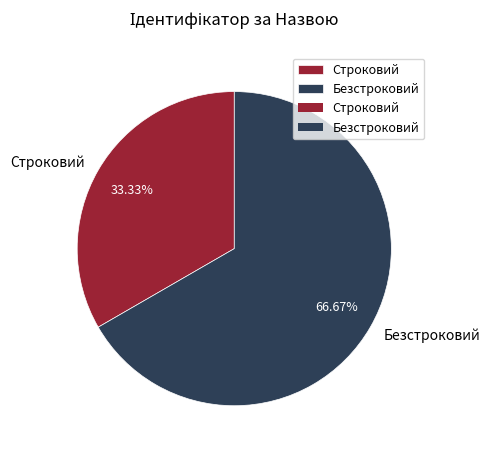

To the nearest percent, what is the difference between the largest and smallest slice percentages?

33%